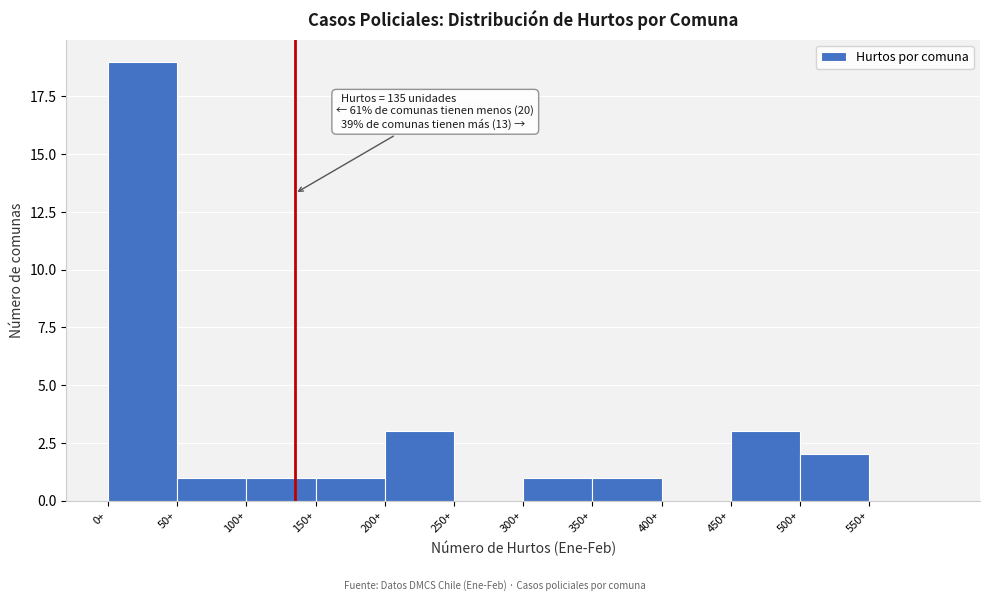

Over which range of the x-axis is the bar tallest?

0 to 50